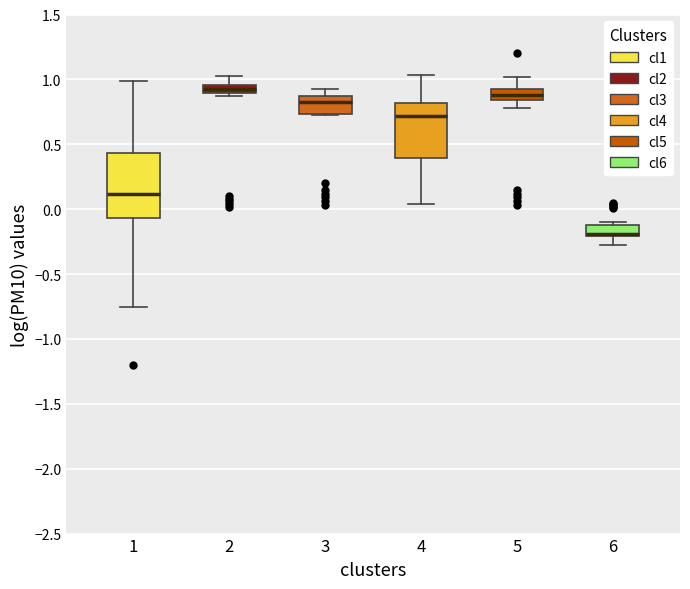

Where does the median line of the box at x = 4 sit on the y-axis? The values are not printed on the chart, so give them approximately, as read against the axis.

0.70